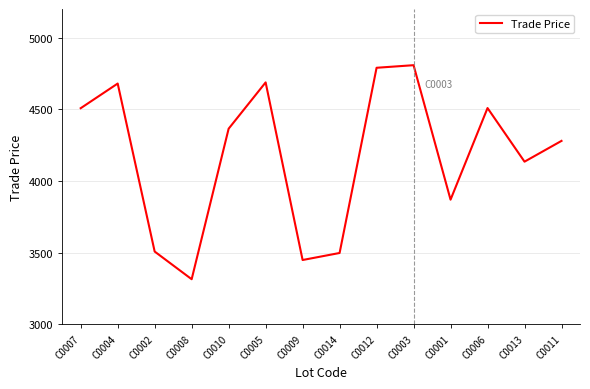

How many values are below 4365?

7